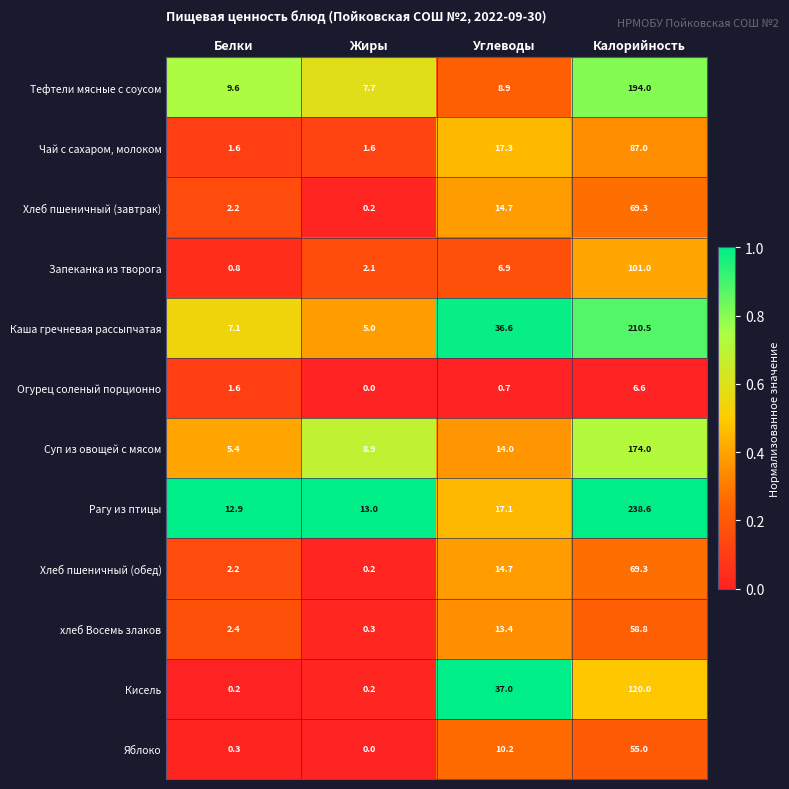

What is the difference between the maximum and minimum values in the Кисель series?

119.8